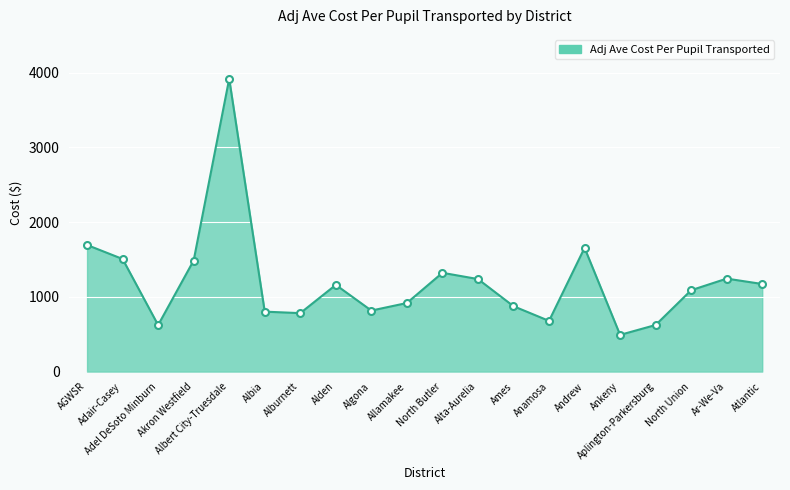

How many points are higher than both their immediate neighbors (excluding endpoints)?

5